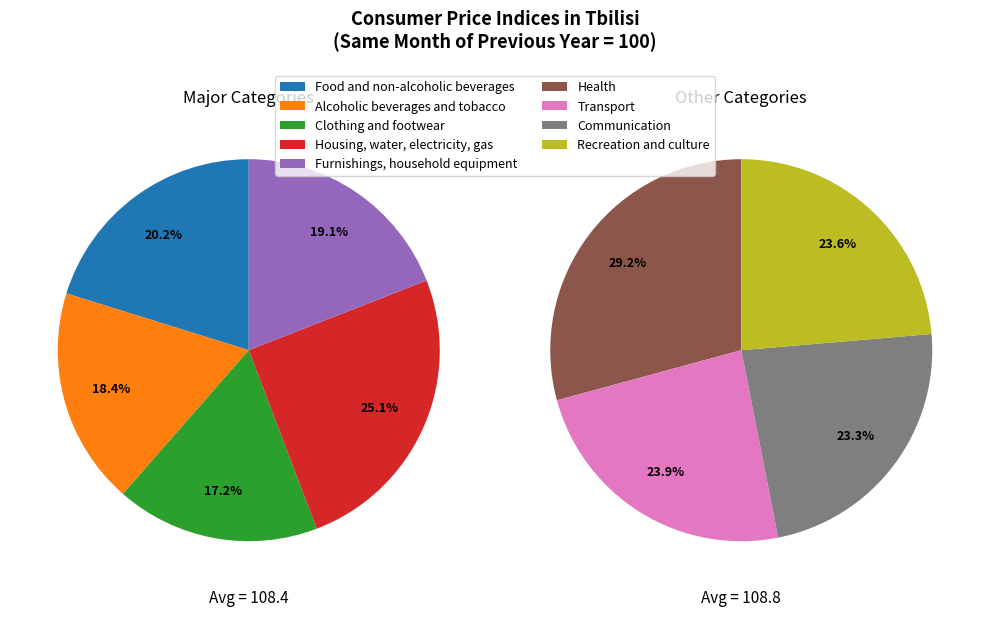

Which category has the smallest portion of the pie?

Clothing and footwear